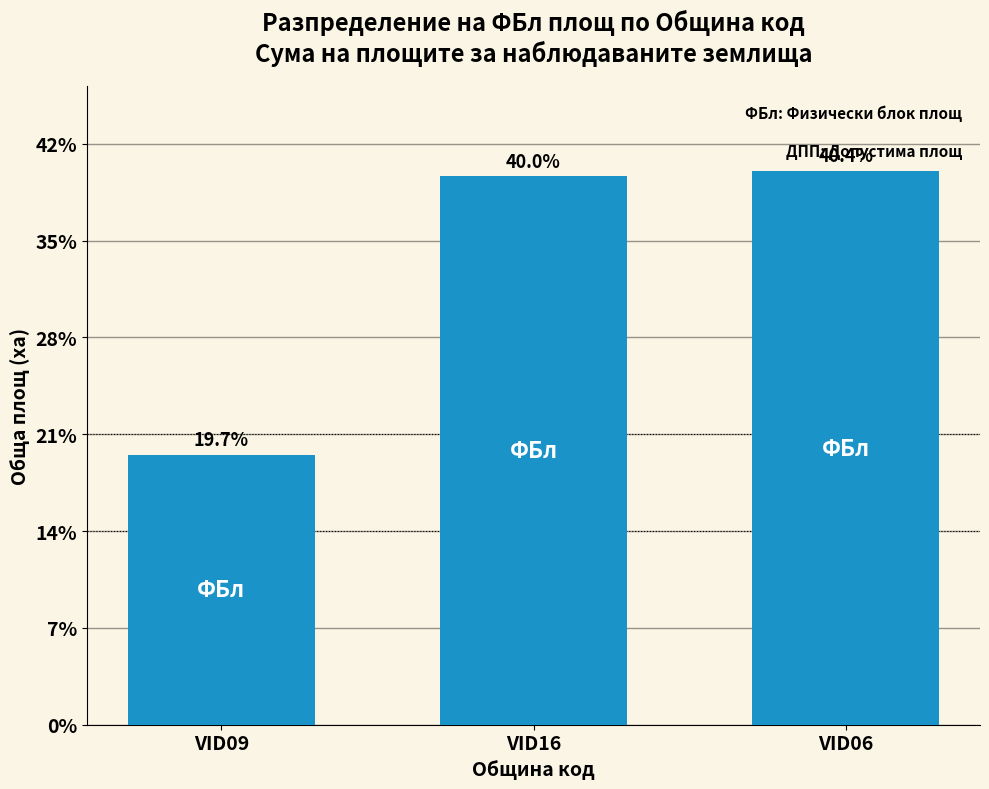

What is the sum of the values at VID09 and VID06?

425.0